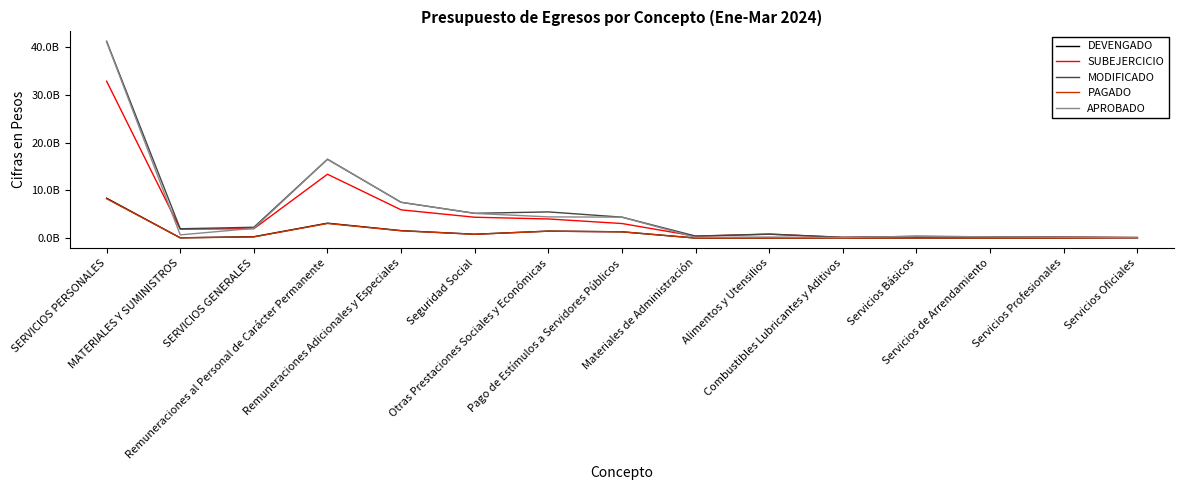

What is the label of the 1st point from the left?

SERVICIOS PERSONALES